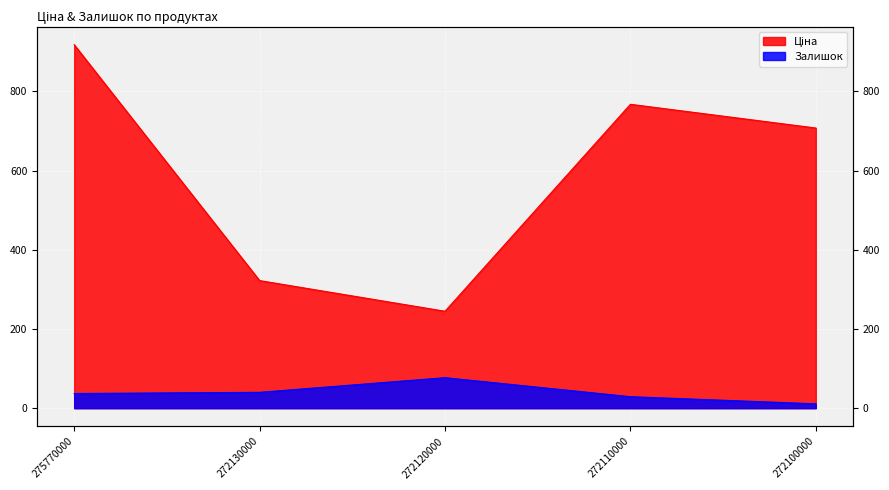

At which label does Ціна first exceed 707?

275770000